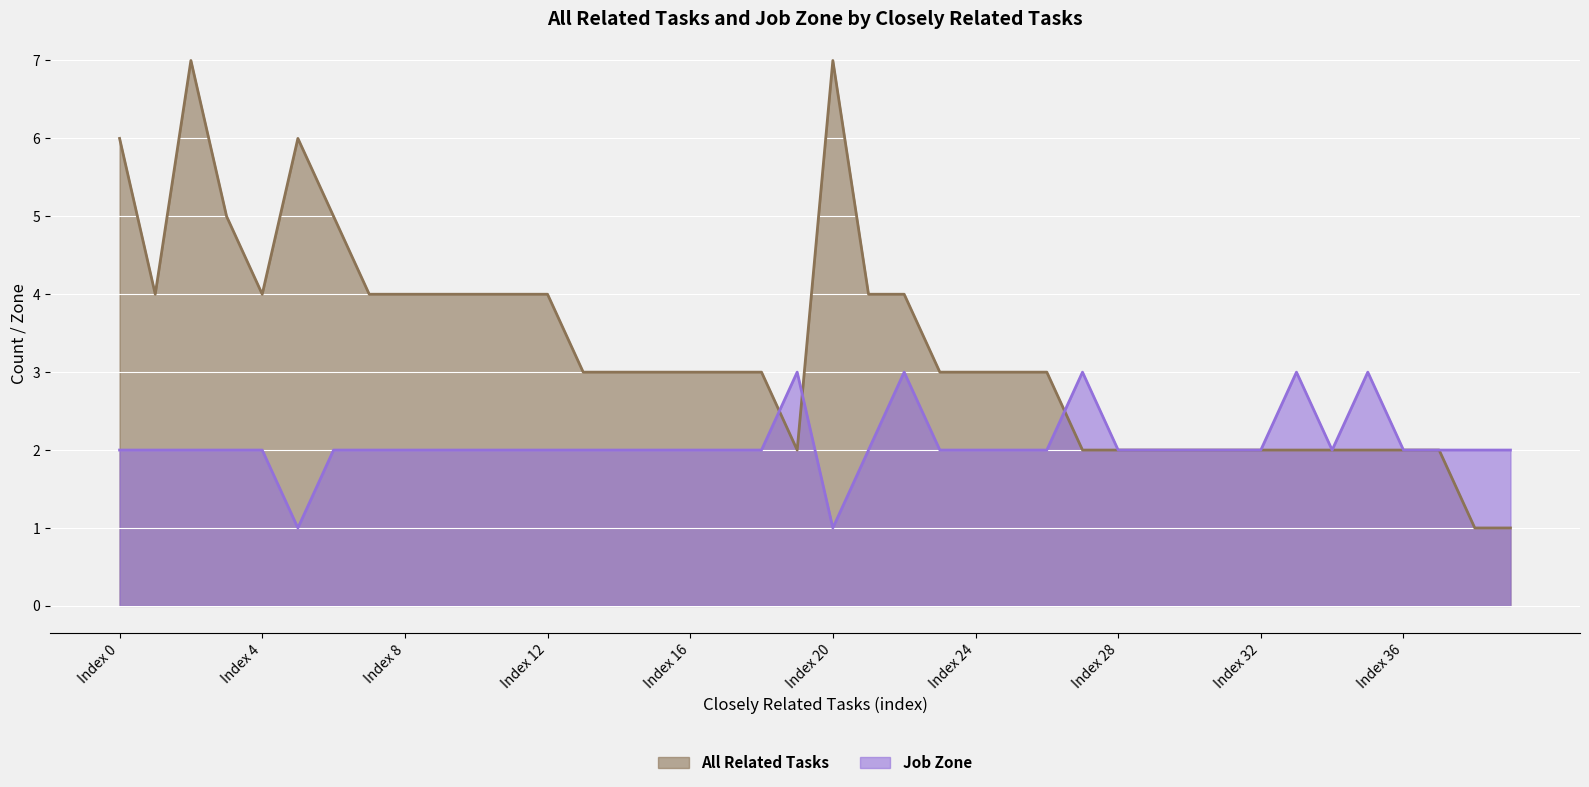

Read the Job Zone value at 2.

1